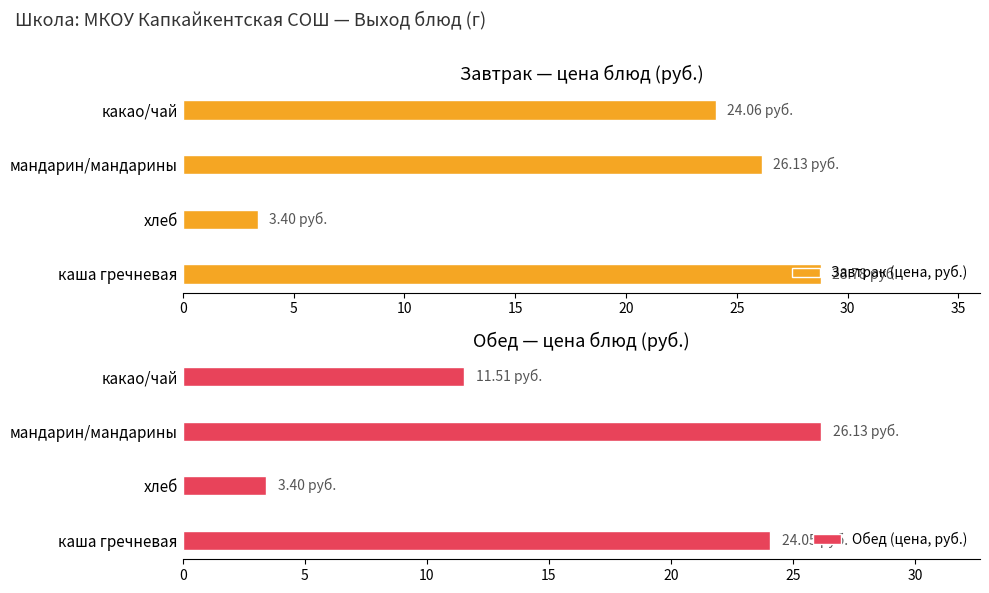

List the series in order of their overall mean, highest first.

Завтрак (цена, руб.), Обед (цена, руб.)